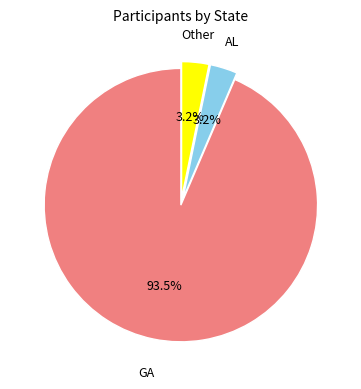

How many slices are in this pie chart?

3